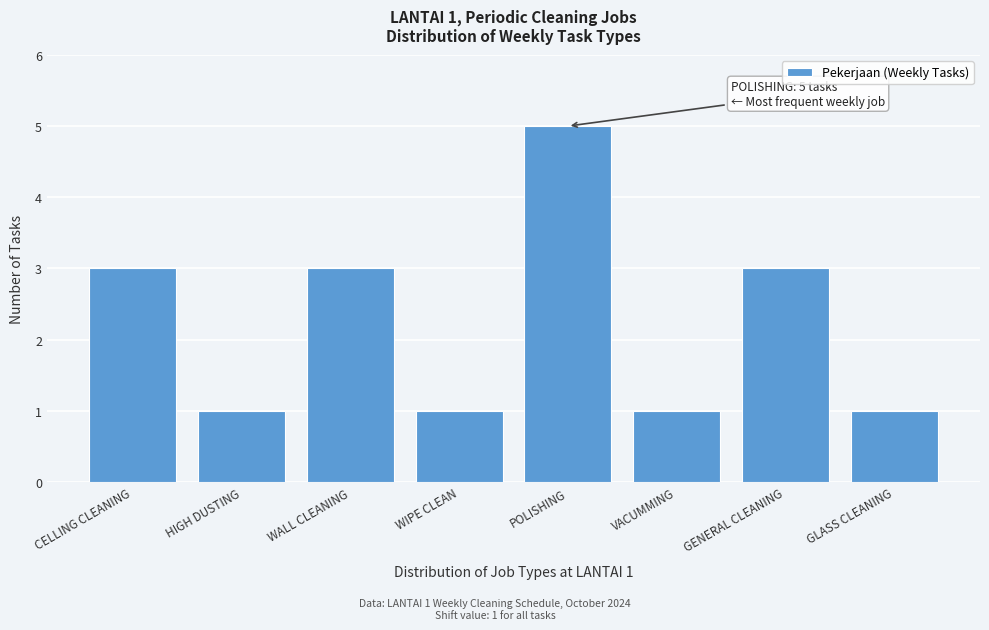

Reading right to left, extract all data points from this chart.

1	3	1	5	1	3	1	3